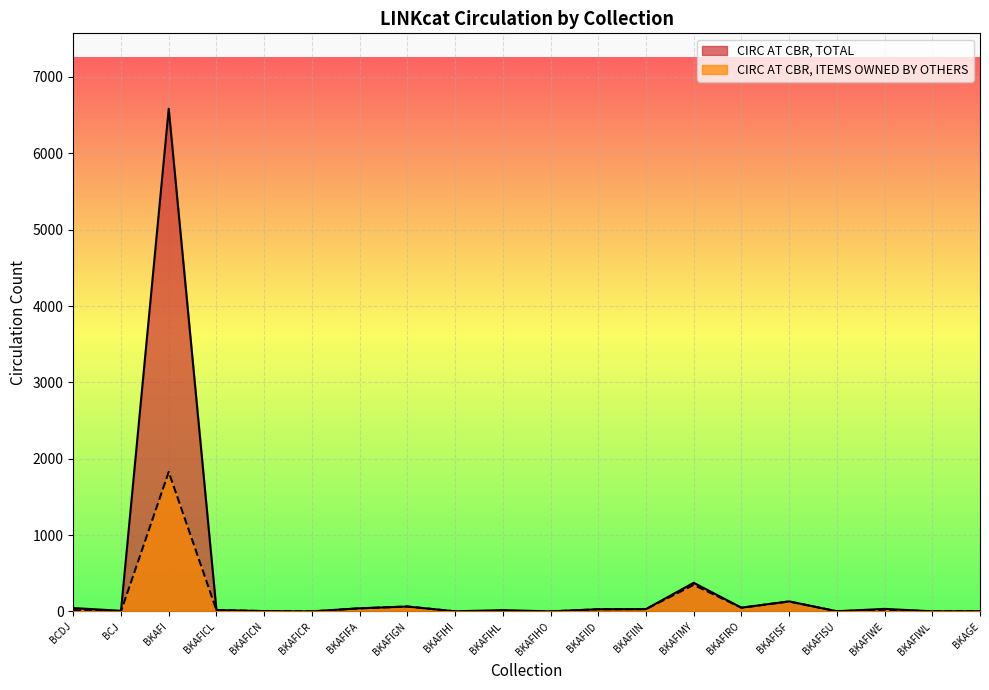

True or false: CIRC AT CBR, ITEMS OWNED BY OTHERS and CIRC AT CBR, TOTAL cross at least once.

False